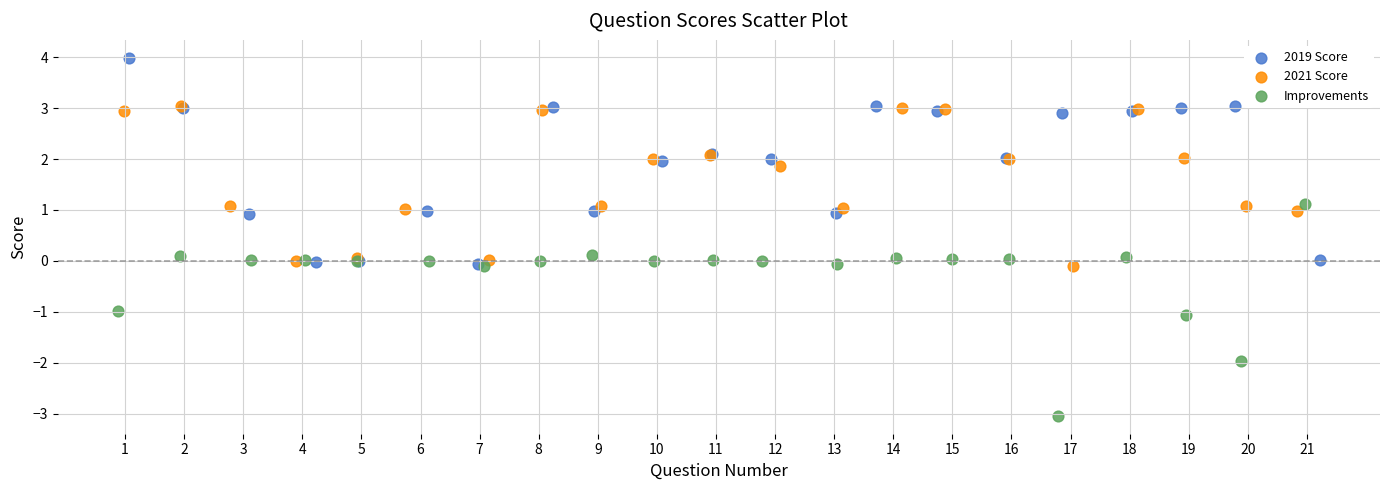

Which series reaches the minimum Y coordinate?

Improvements